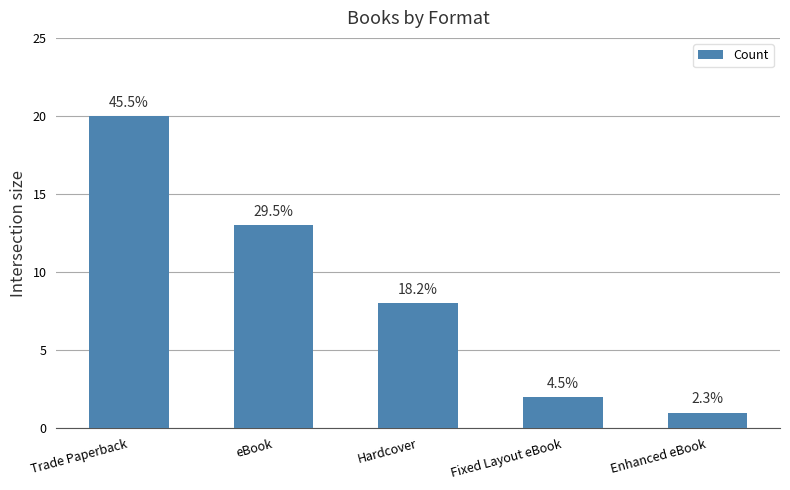

How many bars are there in total?

5